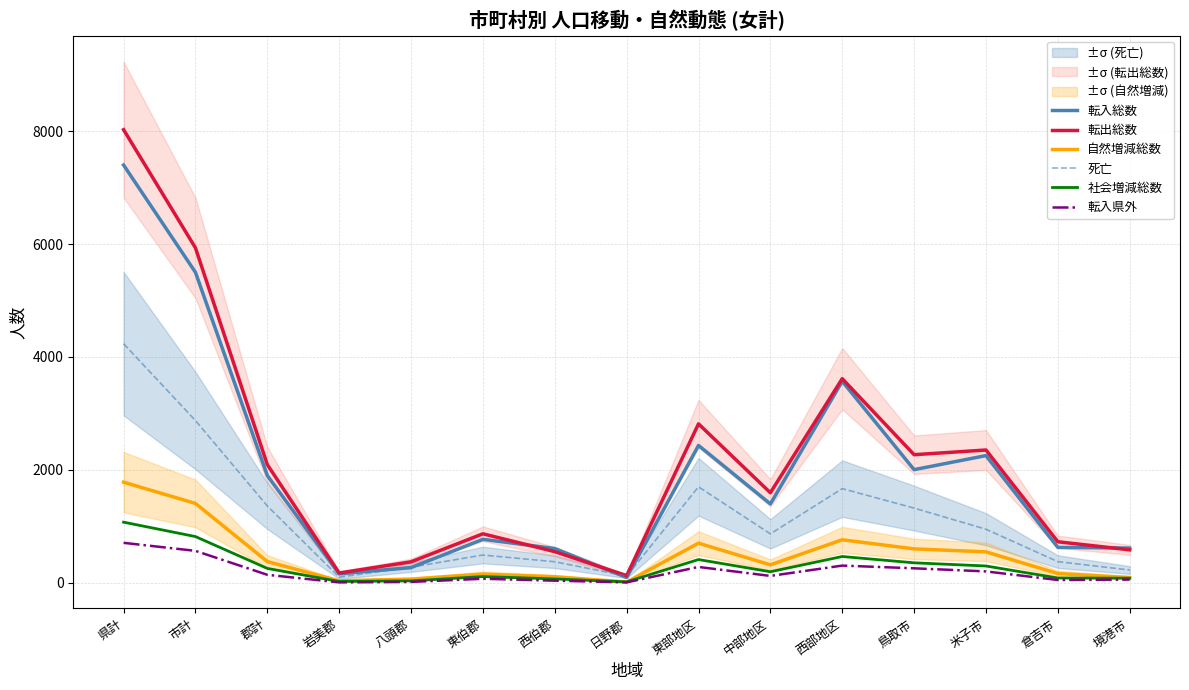

At which category does 転入総数 reach its first local peak?

東伯郡